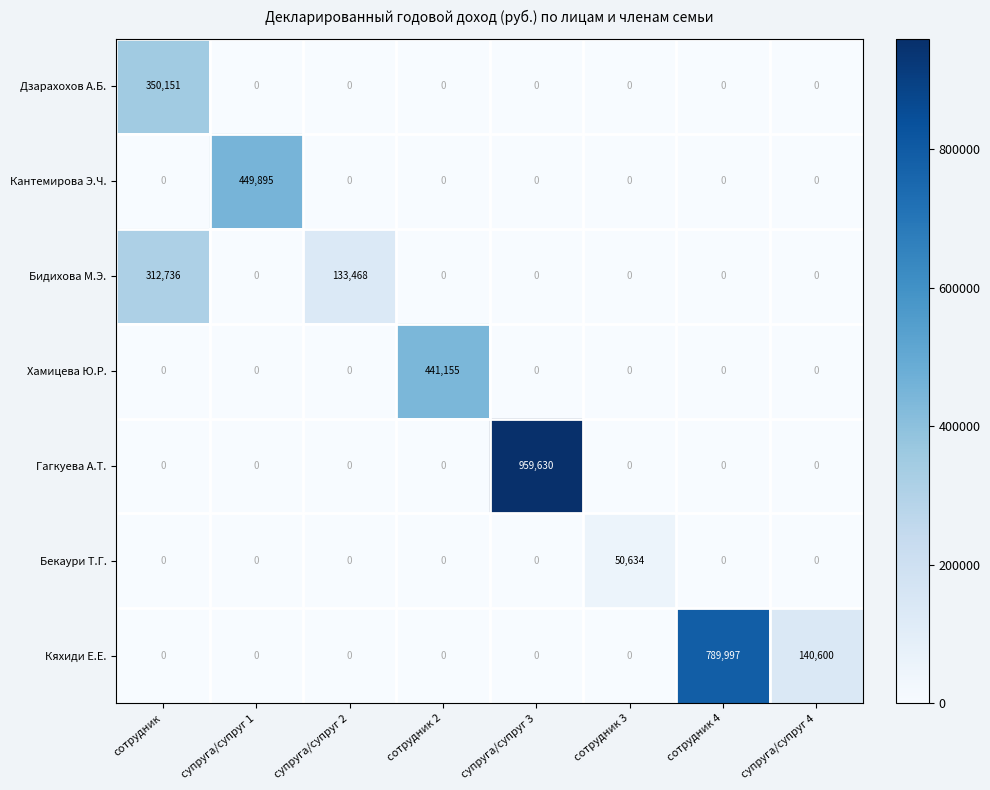

Which series changed the most between супруга/супруг 1 and сотрудник 2?

Кантемирова Э.Ч.